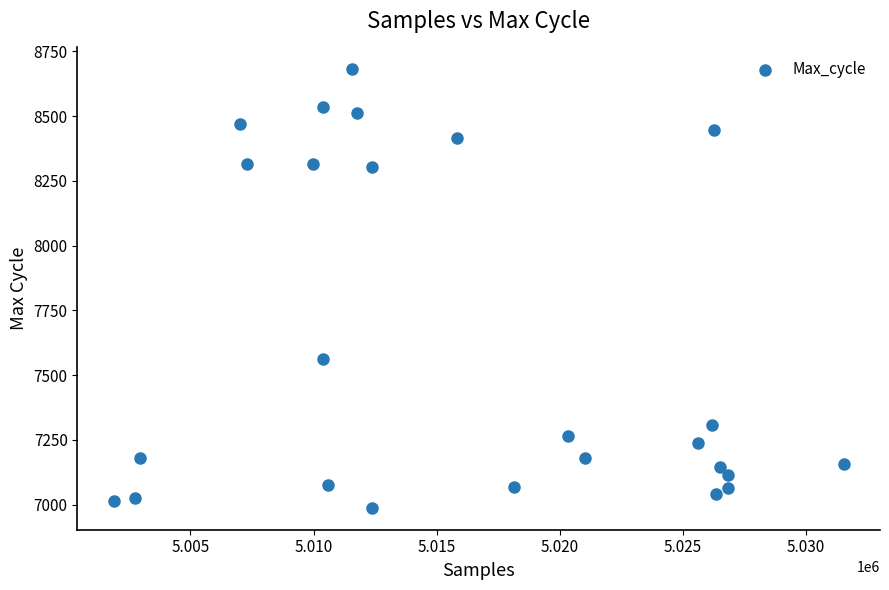

What is the range of X values (max minus min)?

29629